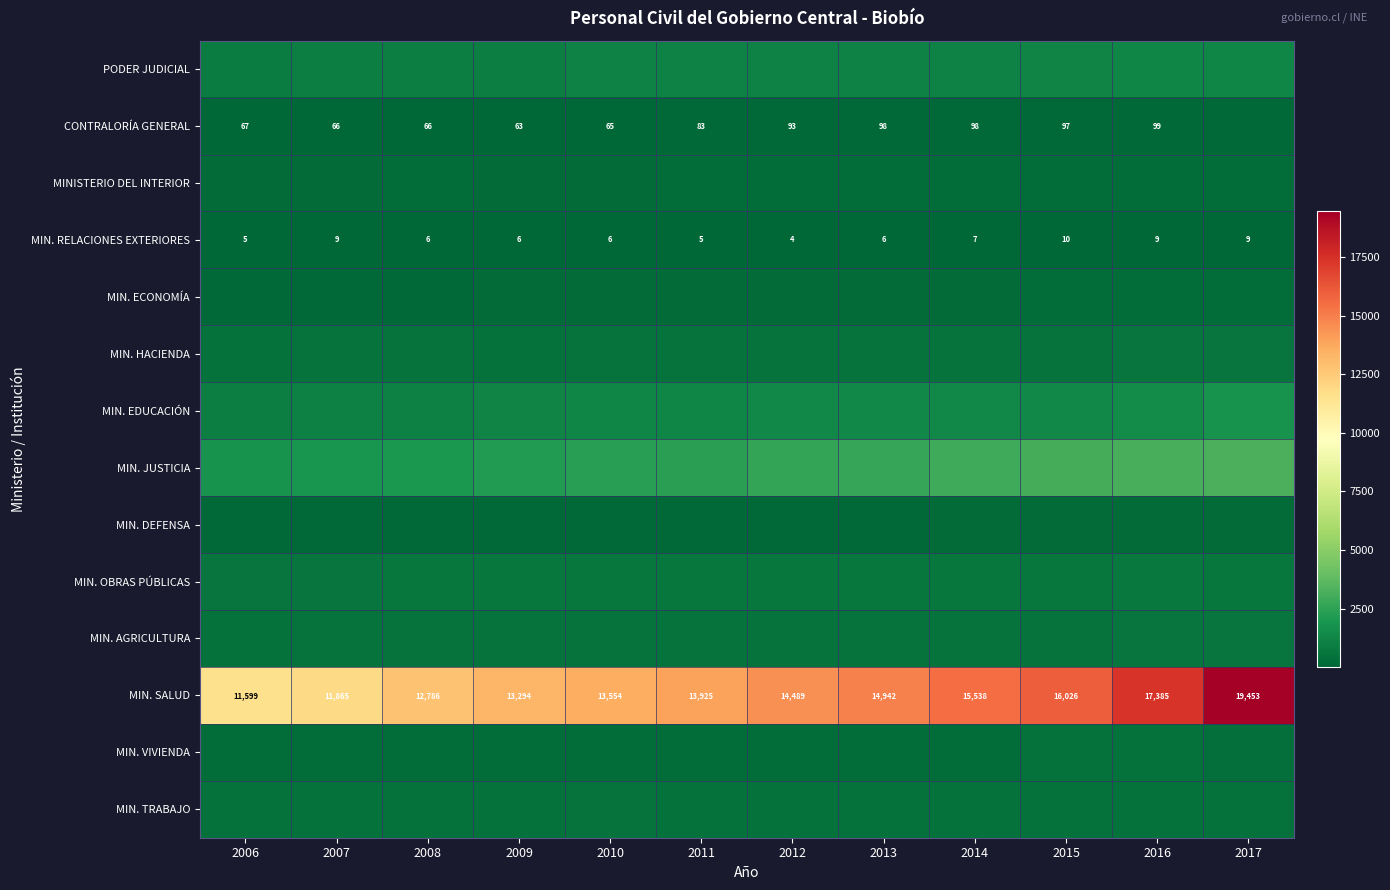

Between 2010 and 2006, which is larger?

2010